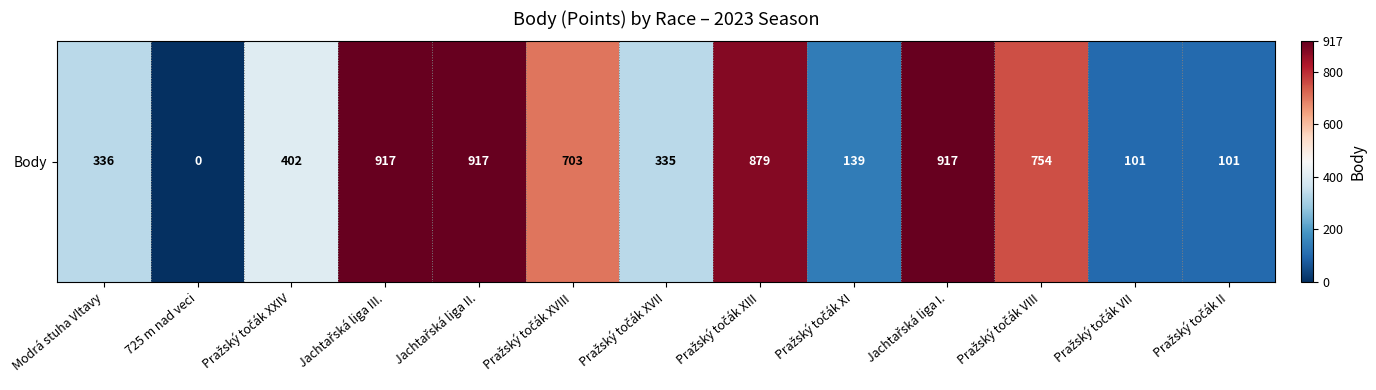

Approximately how many times larger is the value at Jachtařská liga II. compared to Jachtařská liga I.?

1.0